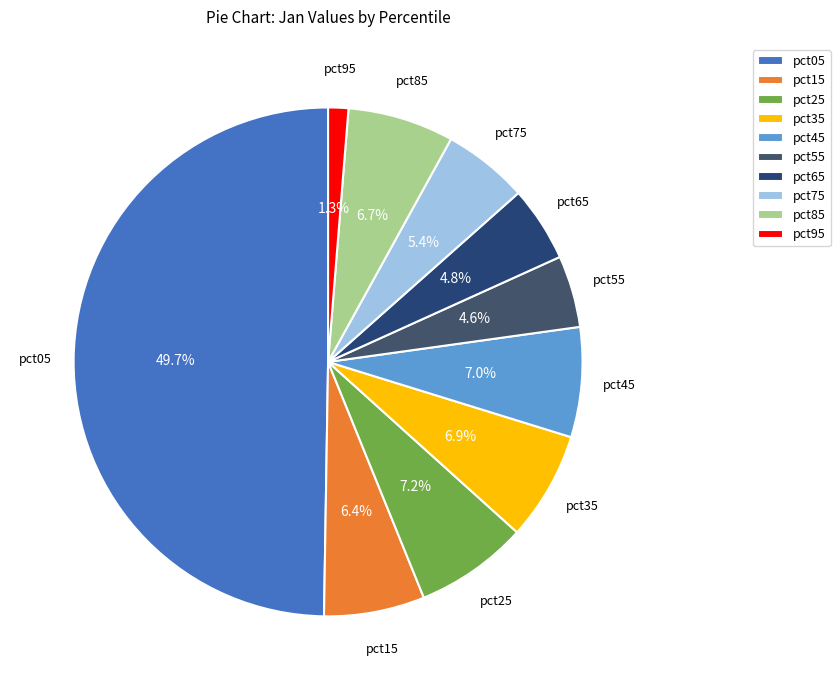

Which slice is the largest?

pct05